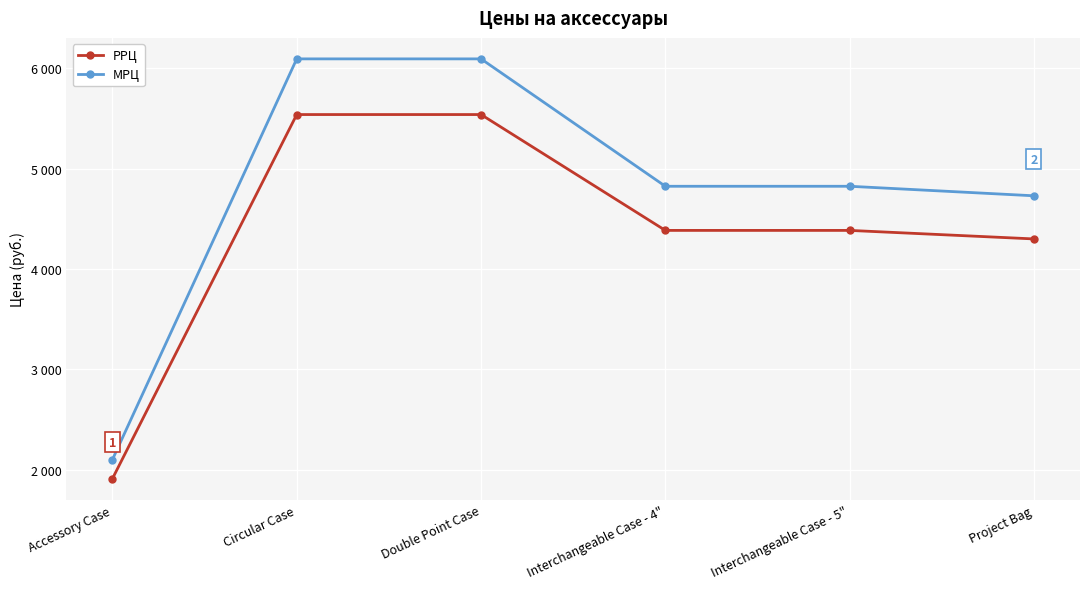

List the labels in order of МРЦ value, smallest first.

Accessory Case, Project Bag, Interchangeable Case - 4", Interchangeable Case - 5", Circular Case, Double Point Case